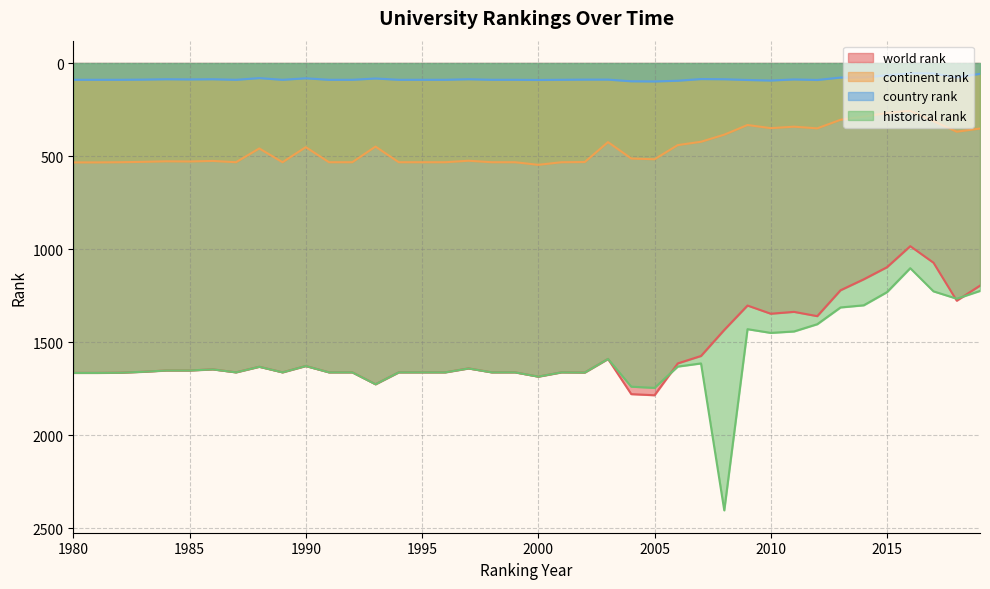

Which series has the largest range (max minus min)?

historical rank